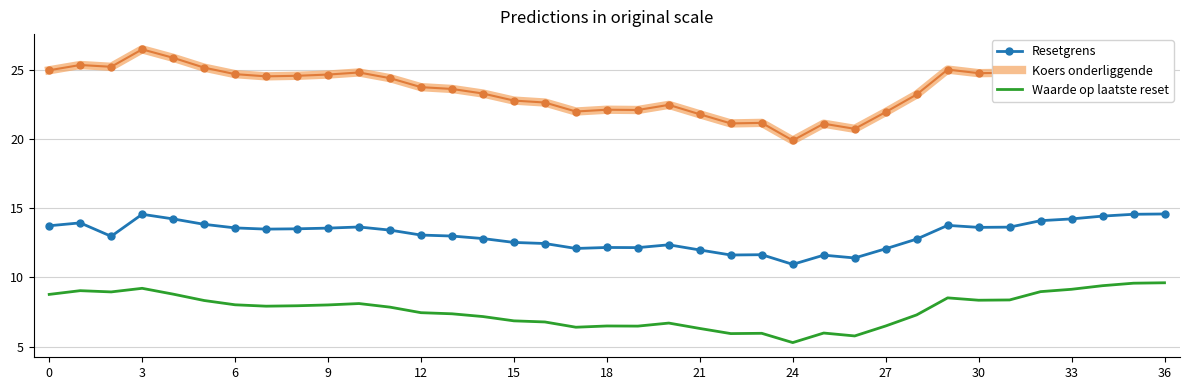

True or false: Waarde op laatste reset and Resetgrens intersect in this chart.

False